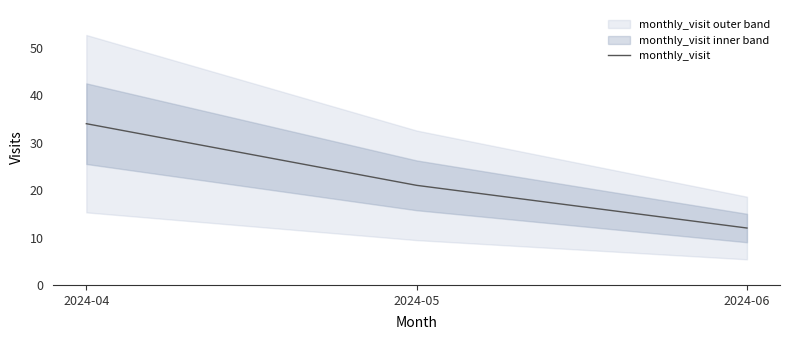

True or false: the data shows 12 at 2024-06.

True